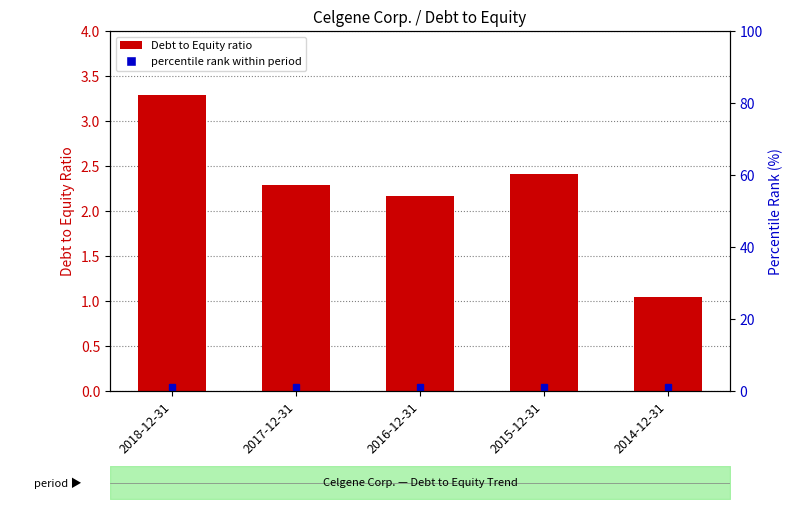

Are the bars horizontal?

No